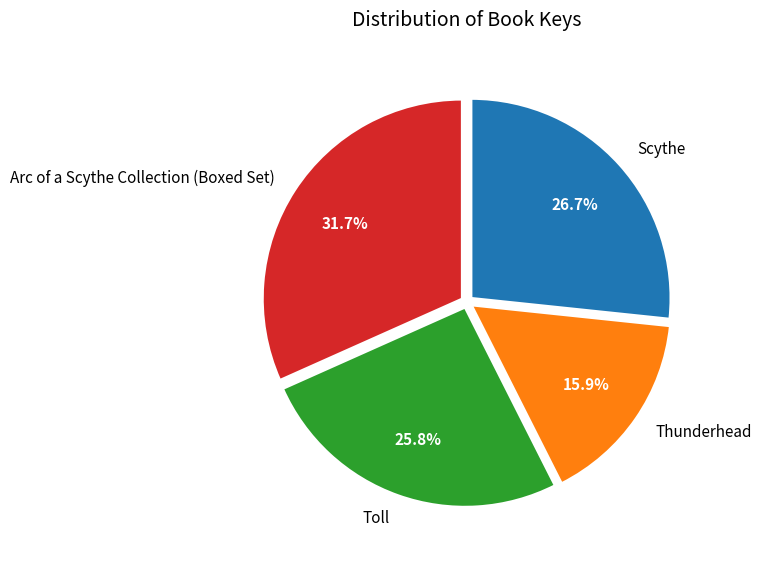

Between Arc of a Scythe Collection (Boxed Set) and Thunderhead, which is larger?

Arc of a Scythe Collection (Boxed Set)